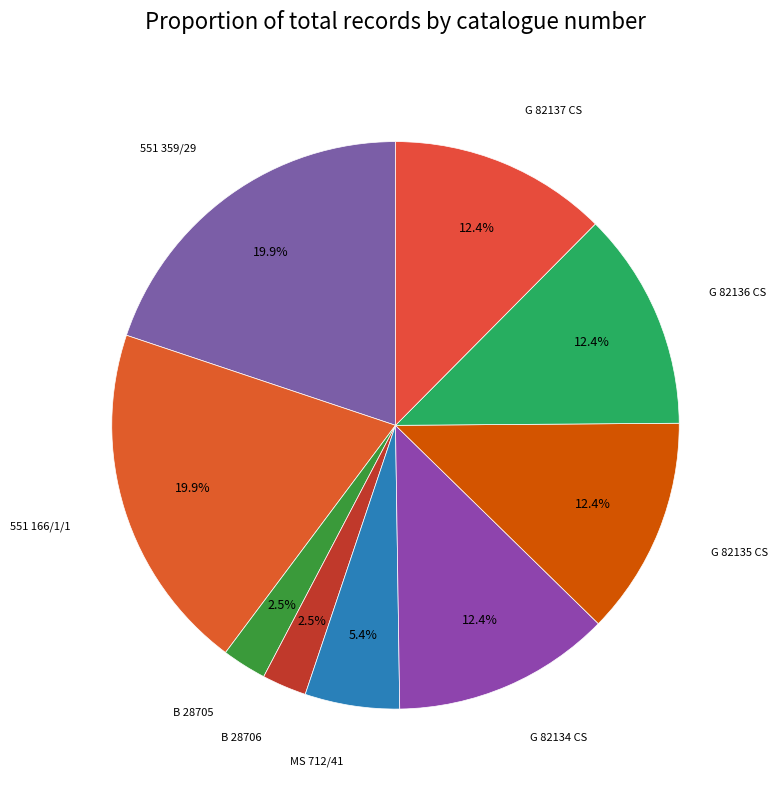

Count the number of slices in the pie.

9